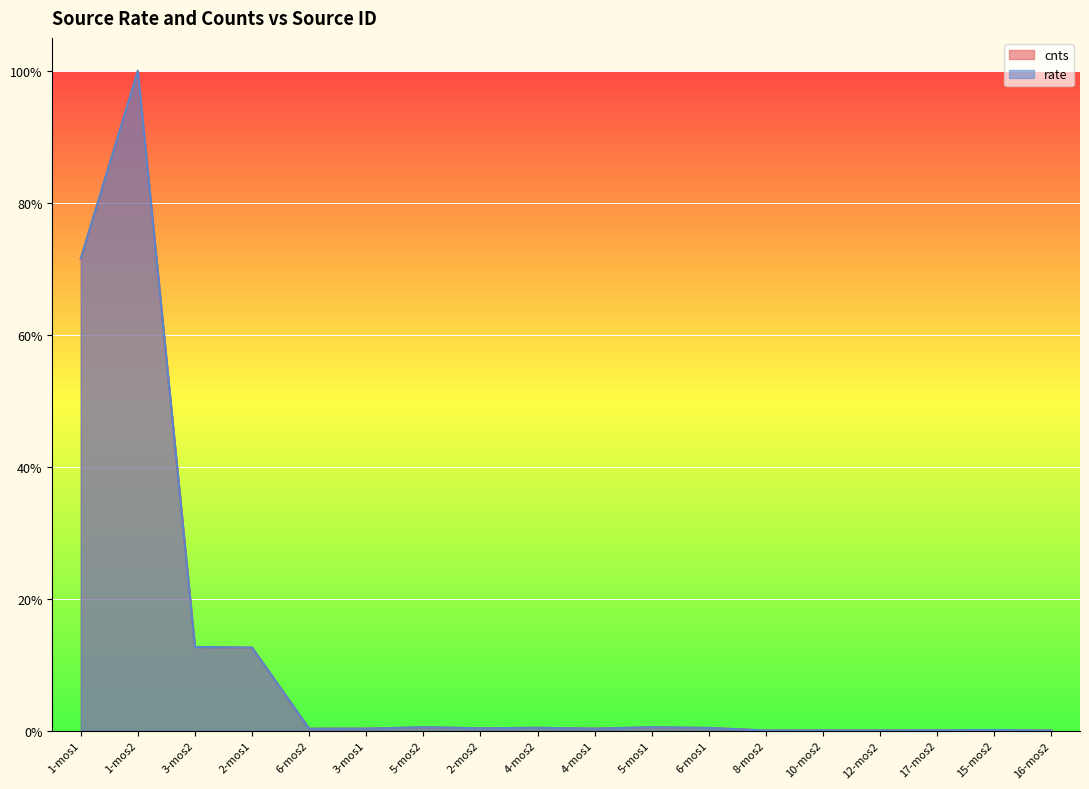

The cnts series shows 0.0 at 17-mos2. True or false?

False